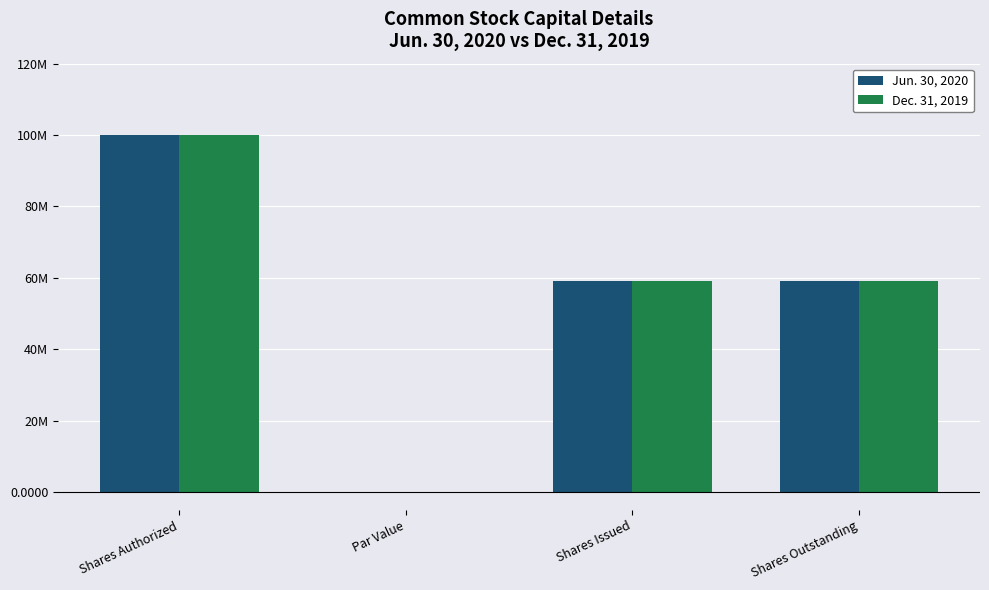

At which label does Jun. 30, 2020 first exceed 58992500?

Shares Authorized